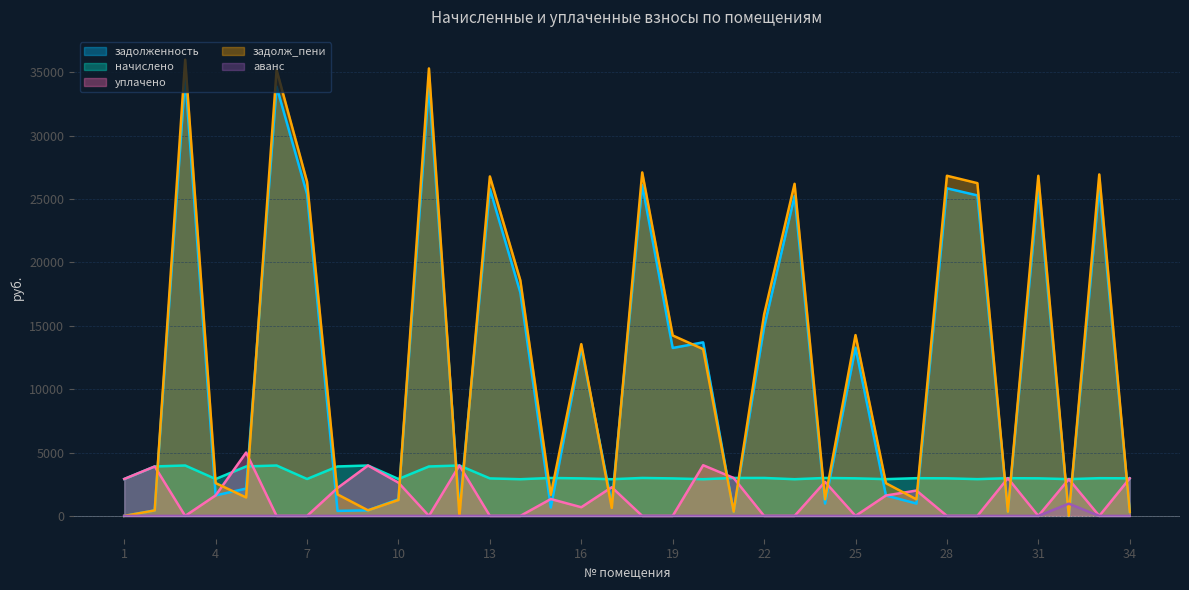

Reading right to left, list all the values displayed in this chart.

задолженность: 34=329.6	33=25952.8	32=0.0	31=25850.9	30=330.9	29=25290.0	28=25850.9	27=975.4	26=1612.0	25=13278.8	24=978.1	23=25239.2	22=14893.0	21=333.4	20=13694.5	19=13252.6	18=26105.8	17=965.2	16=13252.6	15=665.6	14=17620.4	13=25799.9	12=441.0	11=34009.0	10=1318.3	9=442.0	8=395.3	7=25392.1	6=33871.8	5=2157.0	4=1618.5	3=34671.8	2=433.2	1=0.0
начислено: 34=2965.9	33=2977.7	32=2901.6	31=2965.9	30=2977.7	29=2901.6	28=2965.9	27=2977.7	26=2901.6	25=2965.9	24=2995.2	23=2895.8	22=2995.2	21=2995.2	20=2895.8	19=2960.1	18=2995.2	17=2895.8	16=2960.1	15=2995.2	14=2895.8	13=2960.1	12=3978.0	11=3901.9	10=2913.3	9=3978.0	8=3901.9	7=2913.3	6=3978.0	5=3901.9	4=2913.3	3=3978.0	2=3901.9	1=2913.3
уплачено: 34=2965.9	33=0.0	32=2901.8	31=0.0	30=2977.7	29=0.0	28=0.0	27=2002.0	26=1612.0	25=0.0	24=2687.0	23=0.0	22=0.0	21=2995.0	20=4000.0	19=0.0	18=0.0	17=2264.2	16=685.0	15=1331.0	14=0.0	13=0.0	12=3983.0	11=0.0	10=2622.6	9=3978.0	8=2206.0	7=0.0	6=0.0	5=5000.0	4=1618.5	3=0.0	2=3901.7	1=2914.8
задолж_пени: 34=329.6	33=26945.4	32=0.2	31=26839.6	30=330.9	29=26257.2	28=26839.6	27=1306.0	26=2579.2	25=14267.5	24=1305.5	23=26204.4	22=15891.4	21=333.8	20=13159.8	19=14239.3	18=27104.2	17=630.5	16=13554.3	15=1664.0	14=18585.6	13=26786.6	12=0.0	11=35309.7	10=1261.8	9=442.0	8=1696.0	7=26363.2	6=35197.8	5=1457.7	4=2589.6	3=35997.8	2=433.9	1=0.0
аванс: 34=0.0	33=0.0	32=967.0	31=0.0	30=0.0	29=0.0	28=0.0	27=0.0	26=0.0	25=0.0	24=0.0	23=0.0	22=0.0	21=0.0	20=0.0	19=0.0	18=0.0	17=0.0	16=0.0	15=0.0	14=0.0	13=0.0	12=0.0	11=0.0	10=0.0	9=0.0	8=0.0	7=0.0	6=0.0	5=0.0	4=0.0	3=0.0	2=0.0	1=1.6